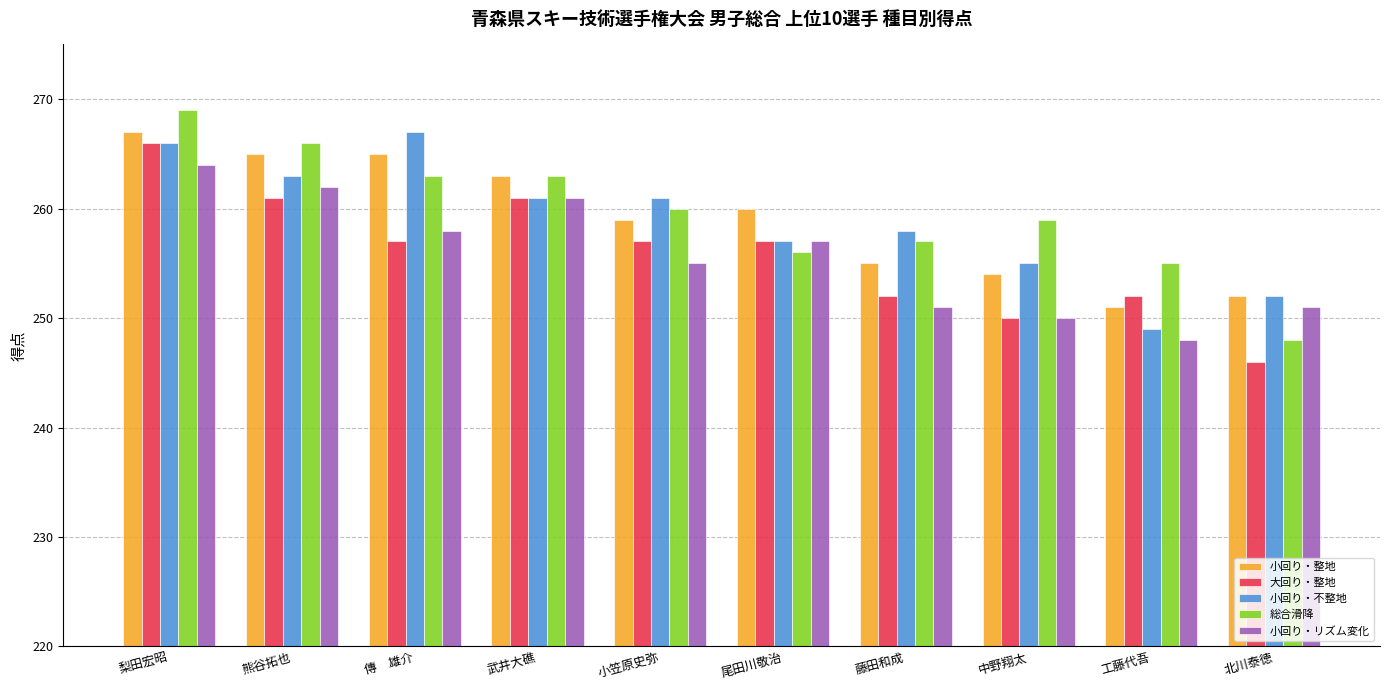

True or false: 小回り・不整地 has a value of 261 at 武井大礁.

True